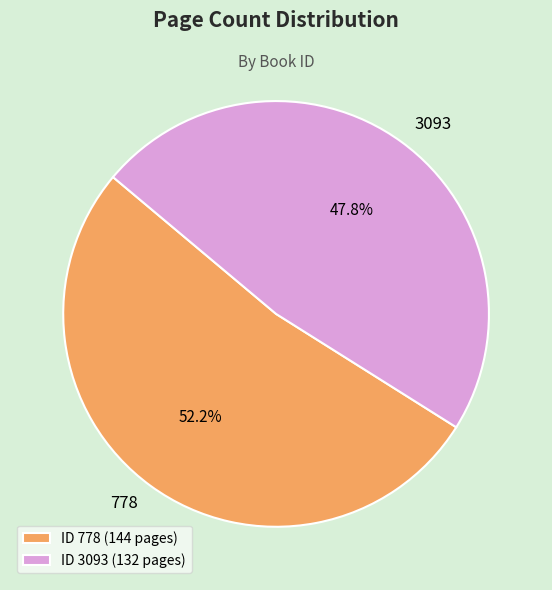

Rank the categories by value from lowest to highest.

3093, 778